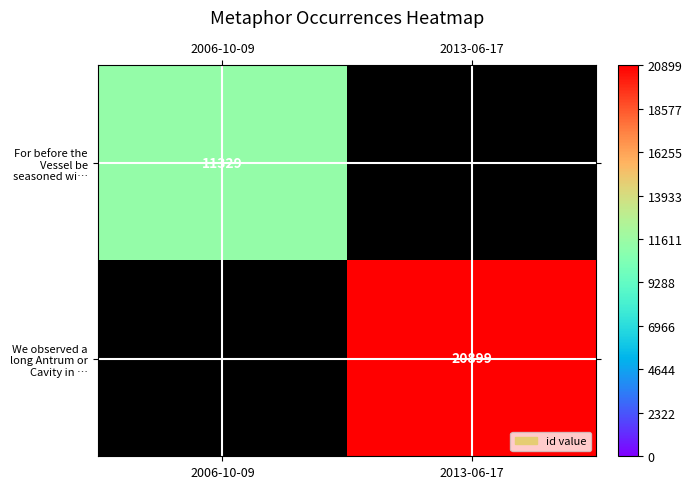

The We observed a long Antrum or Cavity in … series shows 29287 at 2013-06-17. True or false?

False